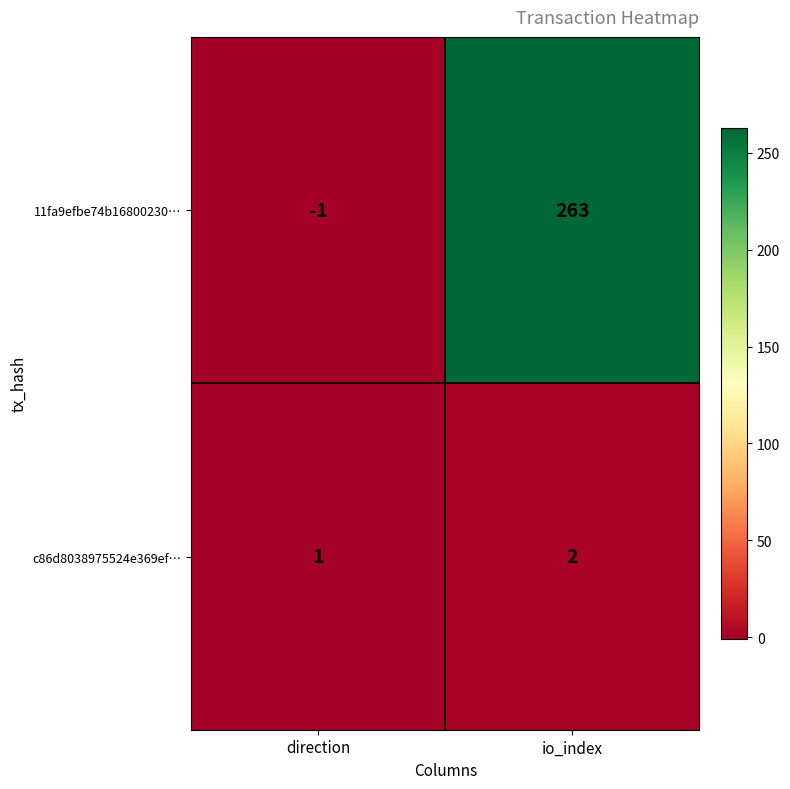

True or false: 11fa9efbe74b16800230… has a value of -2 at direction.

False